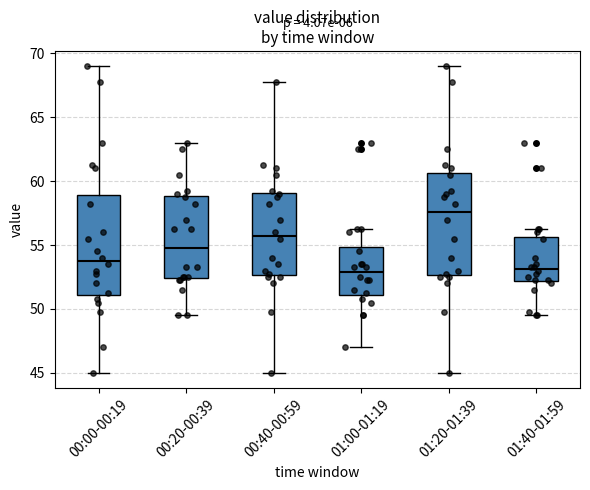

Where does the median line of the box for 01:00-01:19 sit on the y-axis? The values are not printed on the chart, so give them approximately, as read against the axis.

53.0